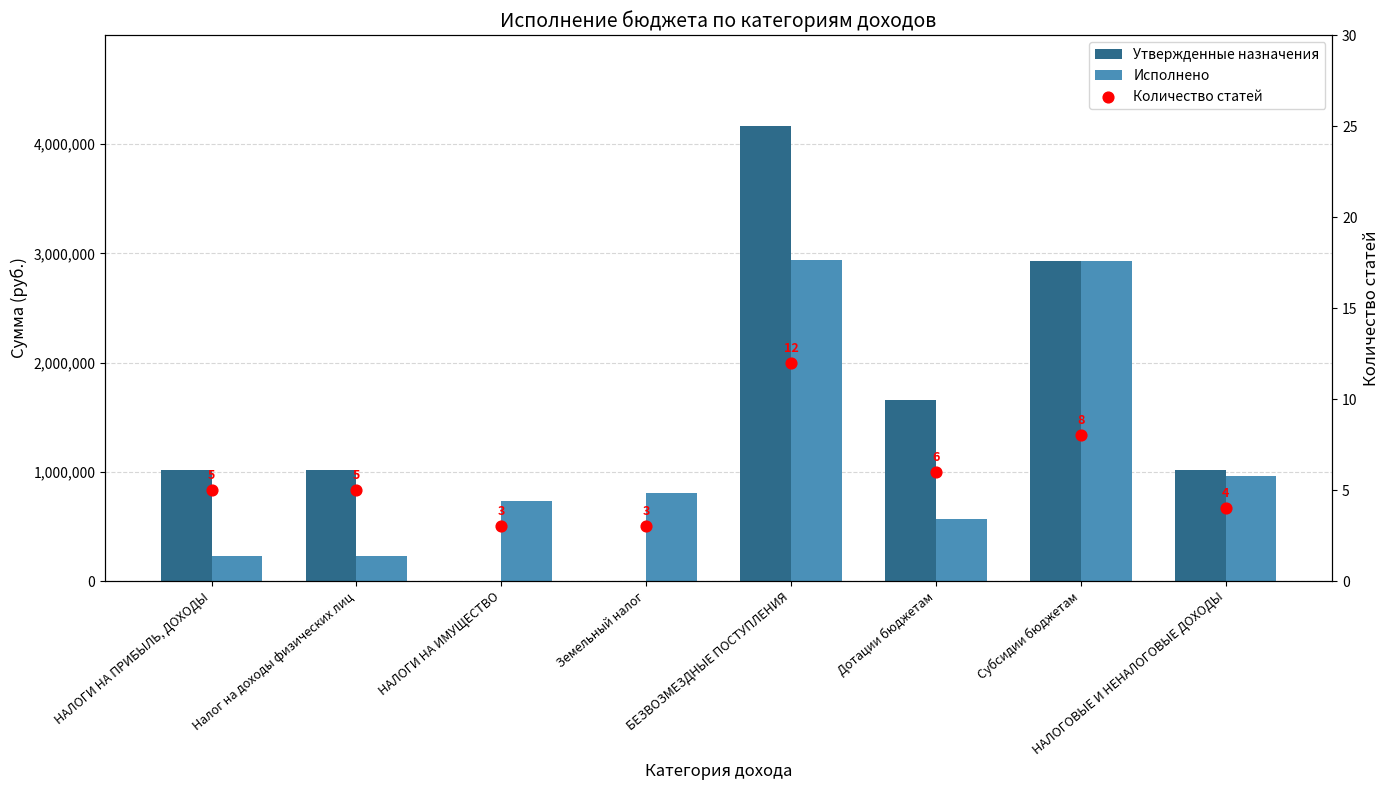

At how many categories does at least one series exceed 4152182?

1